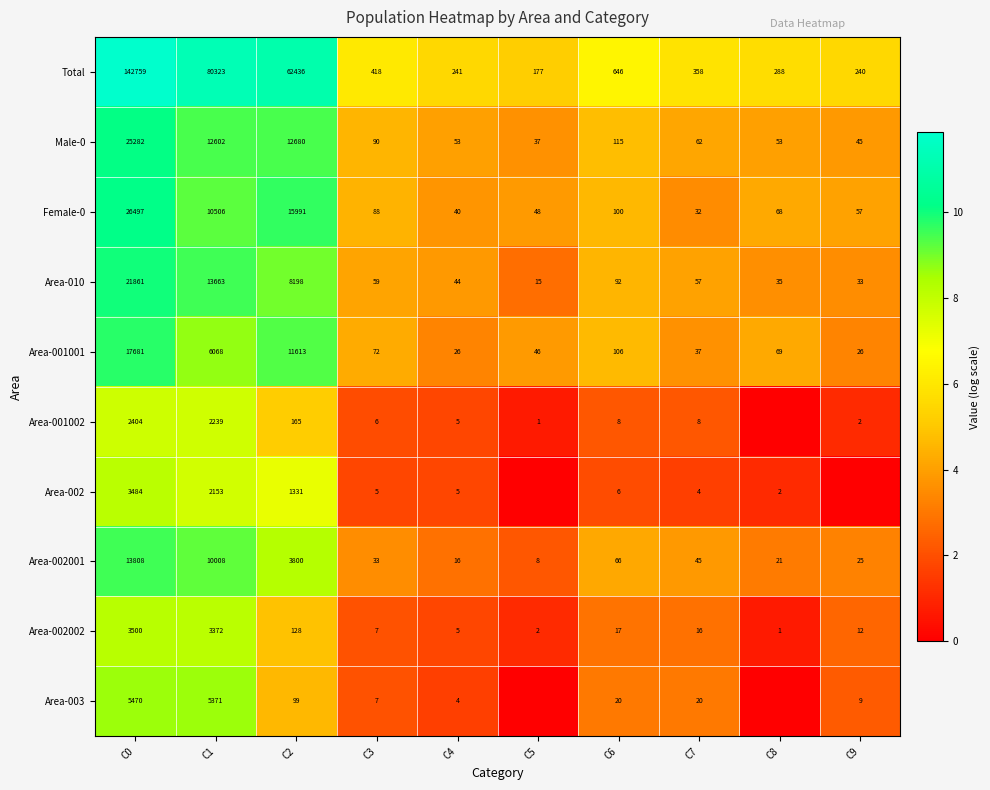

At which label does Male-0 first exceed 90?

C0